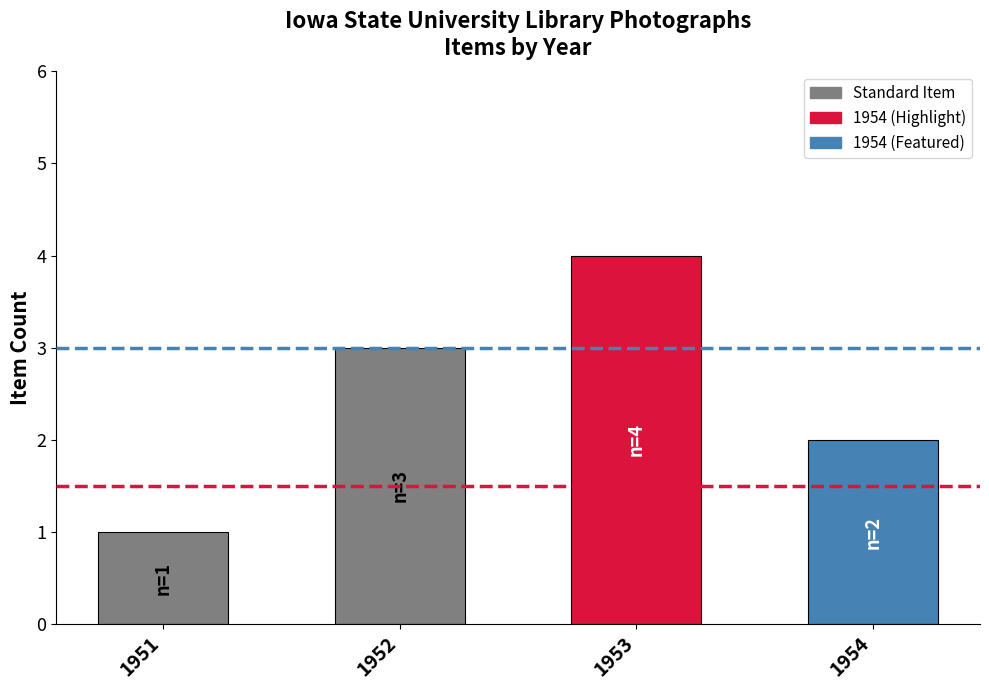

The chart shows a value of 0 at 1951. True or false?

False